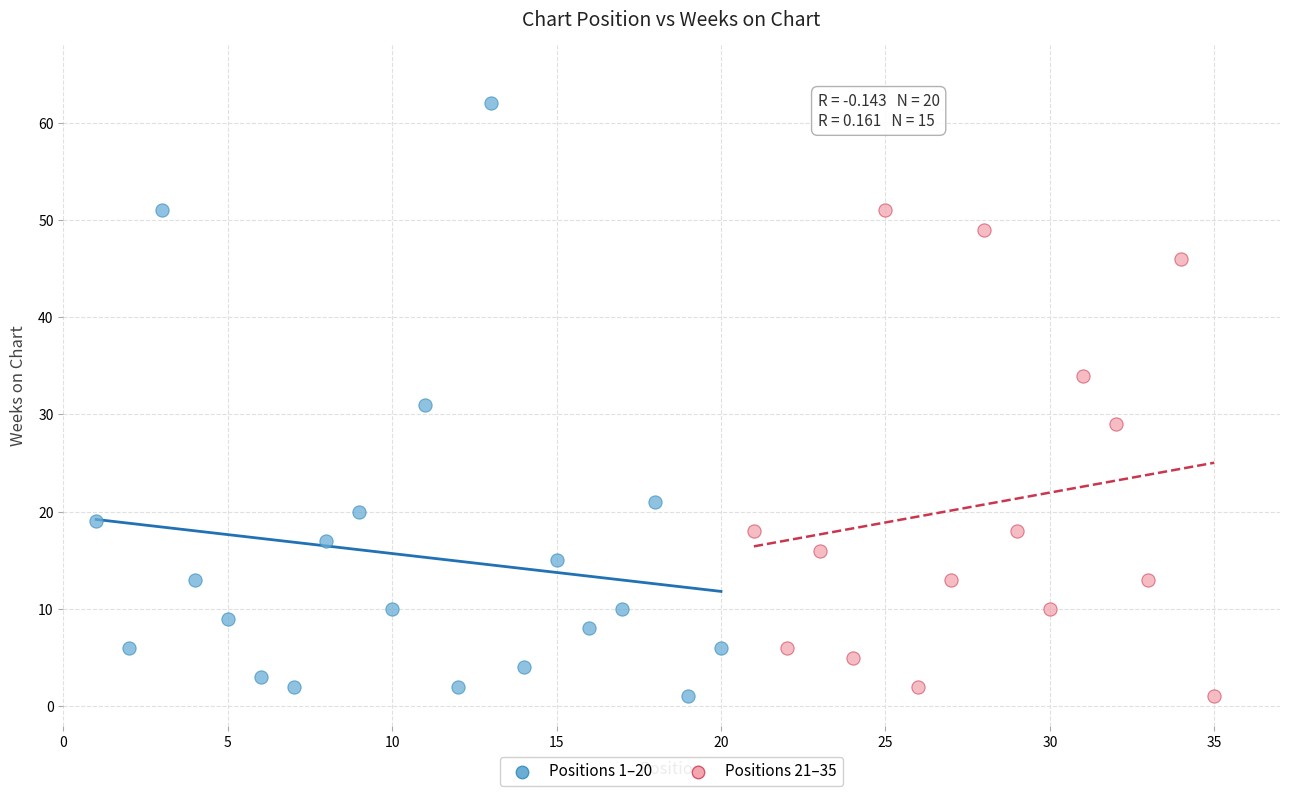

Which series has the widest spread of Y values?

Positions 1–20